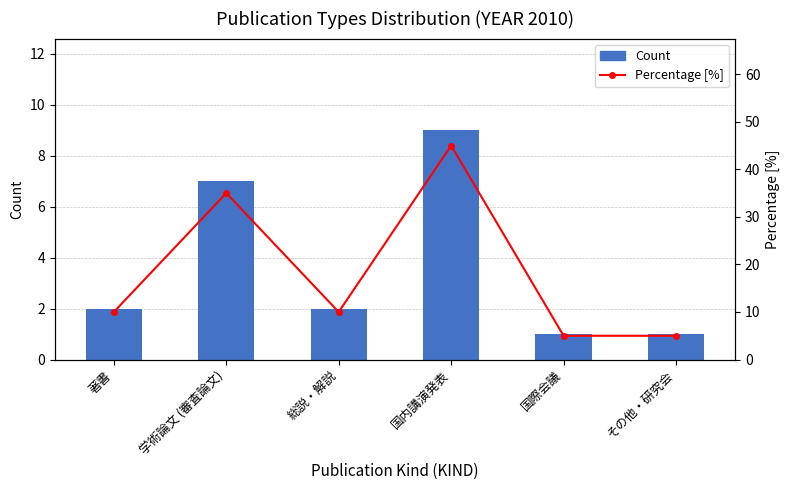

What is the greatest value displayed?

45